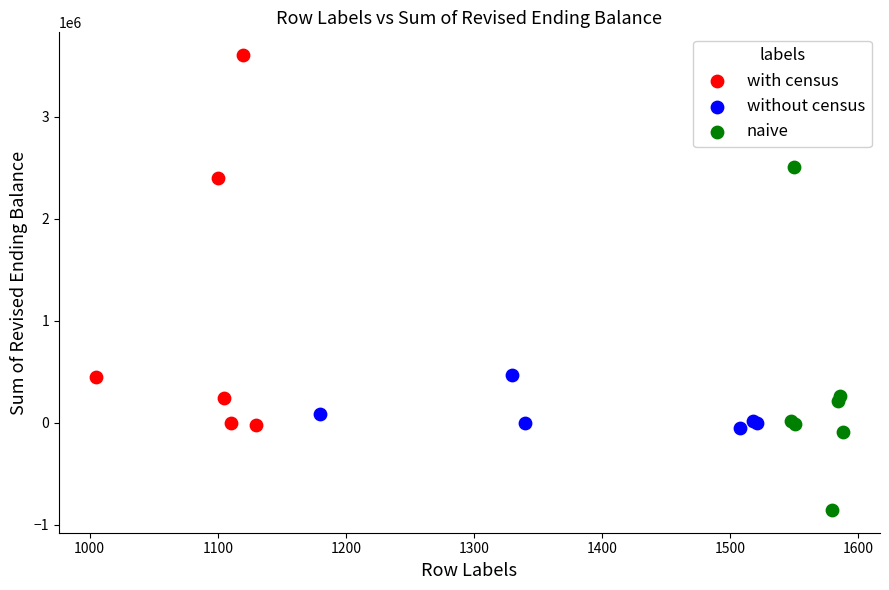

Which series reaches the maximum Y coordinate?

with census